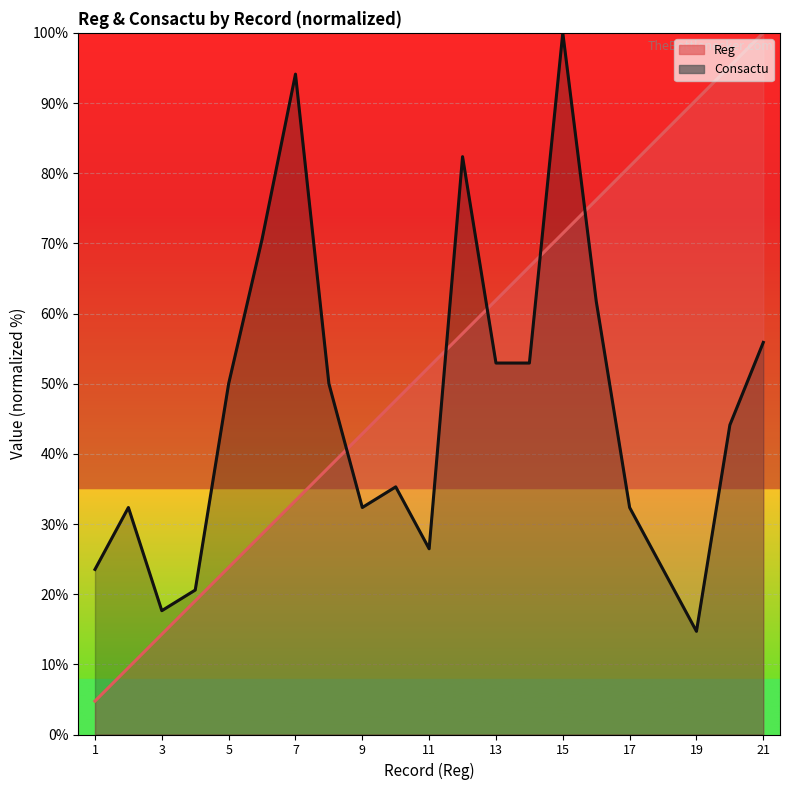

Where does the Consactu series first go above 44?

5